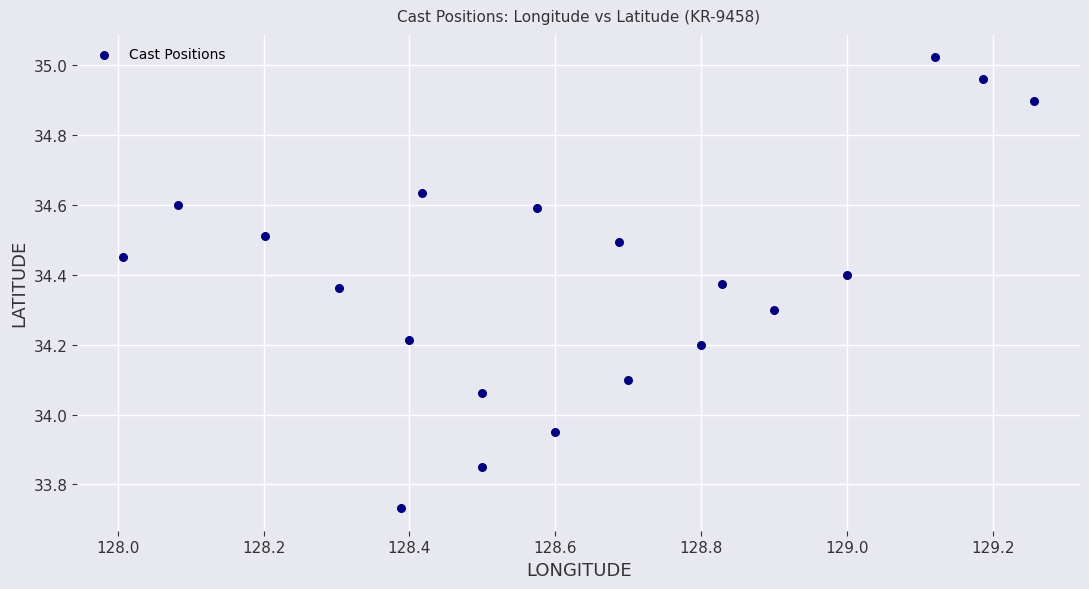

What is the range of Y values (max minus min)?

1.3